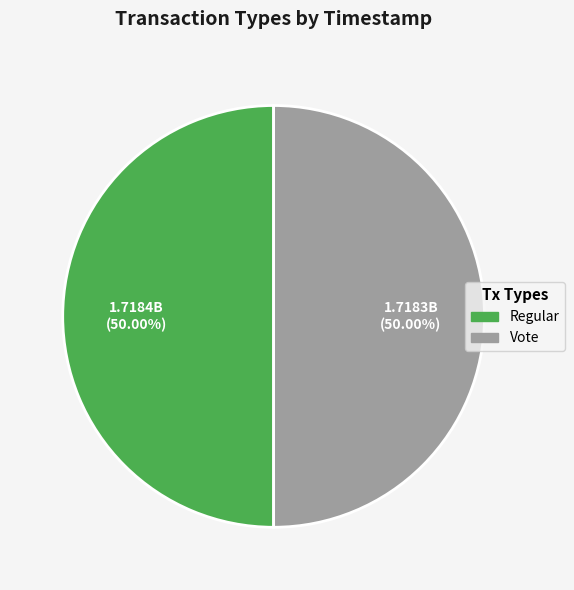

Approximately how many times larger is the value at Regular compared to Vote?

1.0